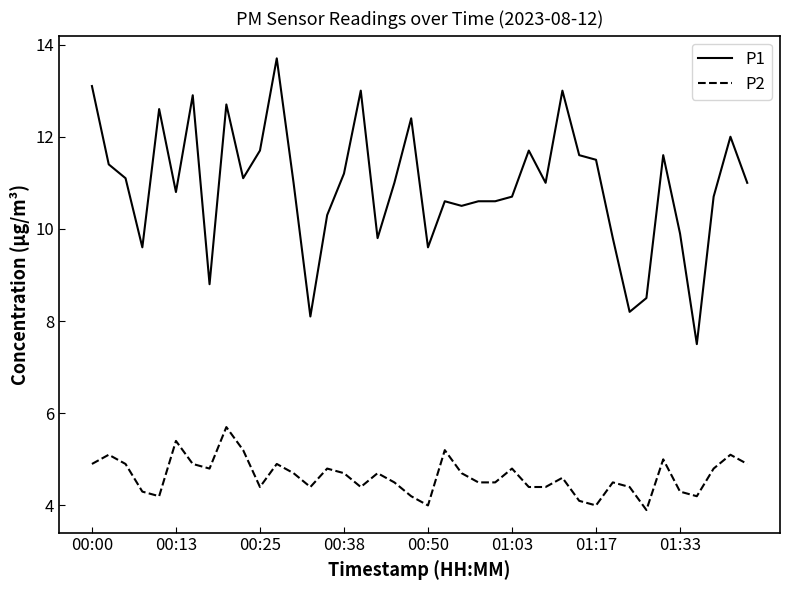

What is the minimum value for P2?

3.9